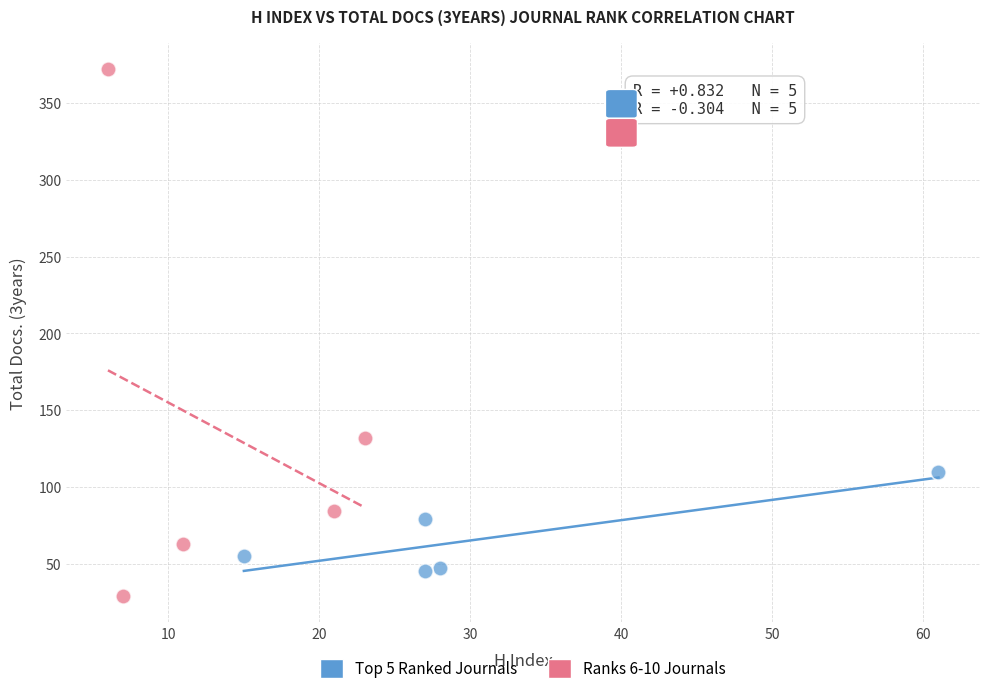

Which series contains the lowest Y value?

Ranks 6-10 Journals